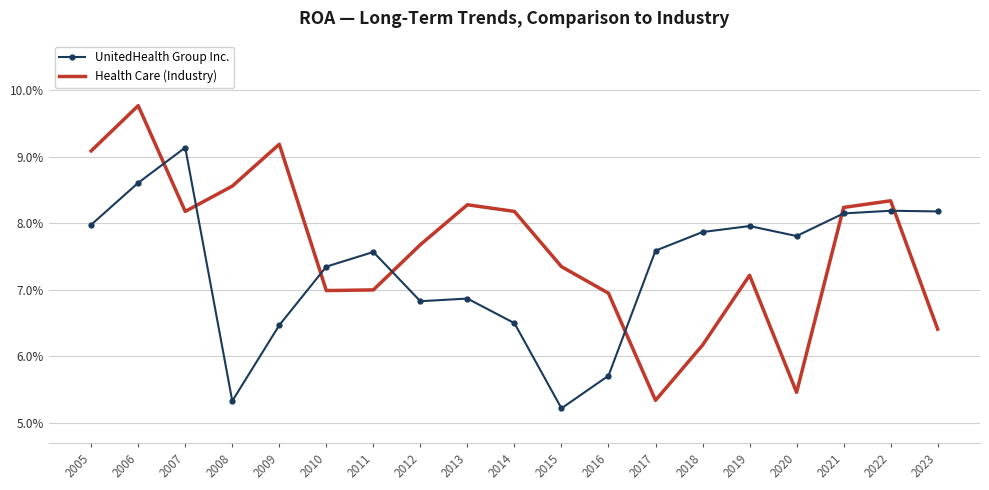

Which category has the highest value in the UnitedHealth Group Inc. series?

2007